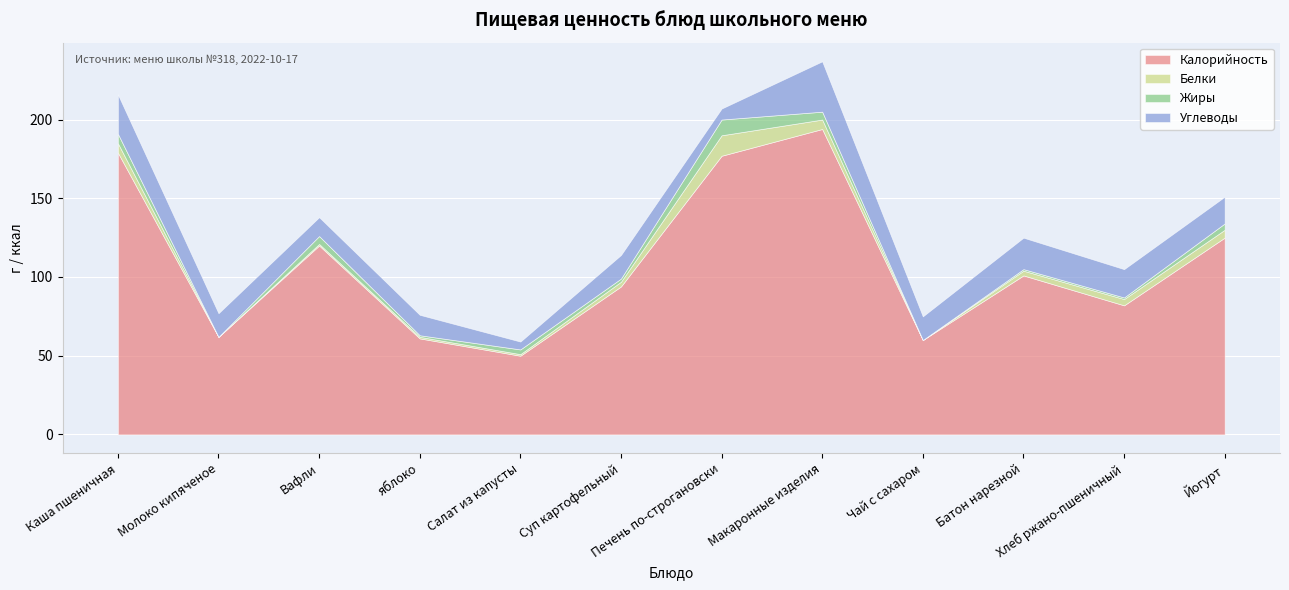

Reading left to right, what are all the values shown in this chart?

Калорийность: Каша пшеничная=179	Молоко кипяченое=62	Вафли=120	яблоко=61	Салат из капусты=50	Суп картофельный=94	Печень по-строгановски=177	Макаронные изделия=194	Чай с сахаром=60	Батон нарезной=101	Хлеб ржано-пшеничный=82	Йогурт=125
Белки: Каша пшеничная=6	Молоко кипяченое=0	Вафли=1	яблоко=1	Салат из капусты=1	Суп картофельный=3	Печень по-строгановски=13	Макаронные изделия=6	Чай с сахаром=0	Батон нарезной=3	Хлеб ржано-пшеничный=4	Йогурт=5
Жиры: Каша пшеничная=6	Молоко кипяченое=0	Вафли=5	яблоко=1	Салат из капусты=3	Суп картофельный=2	Печень по-строгановски=10	Макаронные изделия=5	Чай с сахаром=0	Батон нарезной=1	Хлеб ржано-пшеничный=1	Йогурт=4
Углеводы: Каша пшеничная=25	Молоко кипяченое=15	Вафли=12	яблоко=13	Салат из капусты=5	Суп картофельный=15	Печень по-строгановски=7	Макаронные изделия=32	Чай с сахаром=15	Батон нарезной=20	Хлеб ржано-пшеничный=18	Йогурт=17